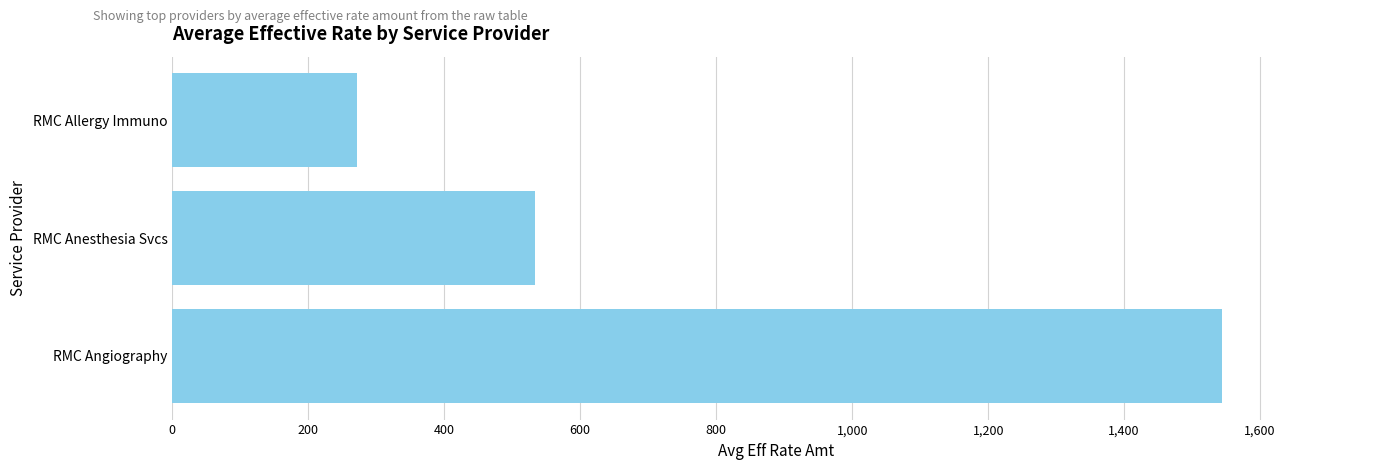

Reading top to bottom, transcribe all the data shown in this chart.

RMC Allergy Immuno=271.3	RMC Anesthesia Svcs=533.4	RMC Angiography=1544.6